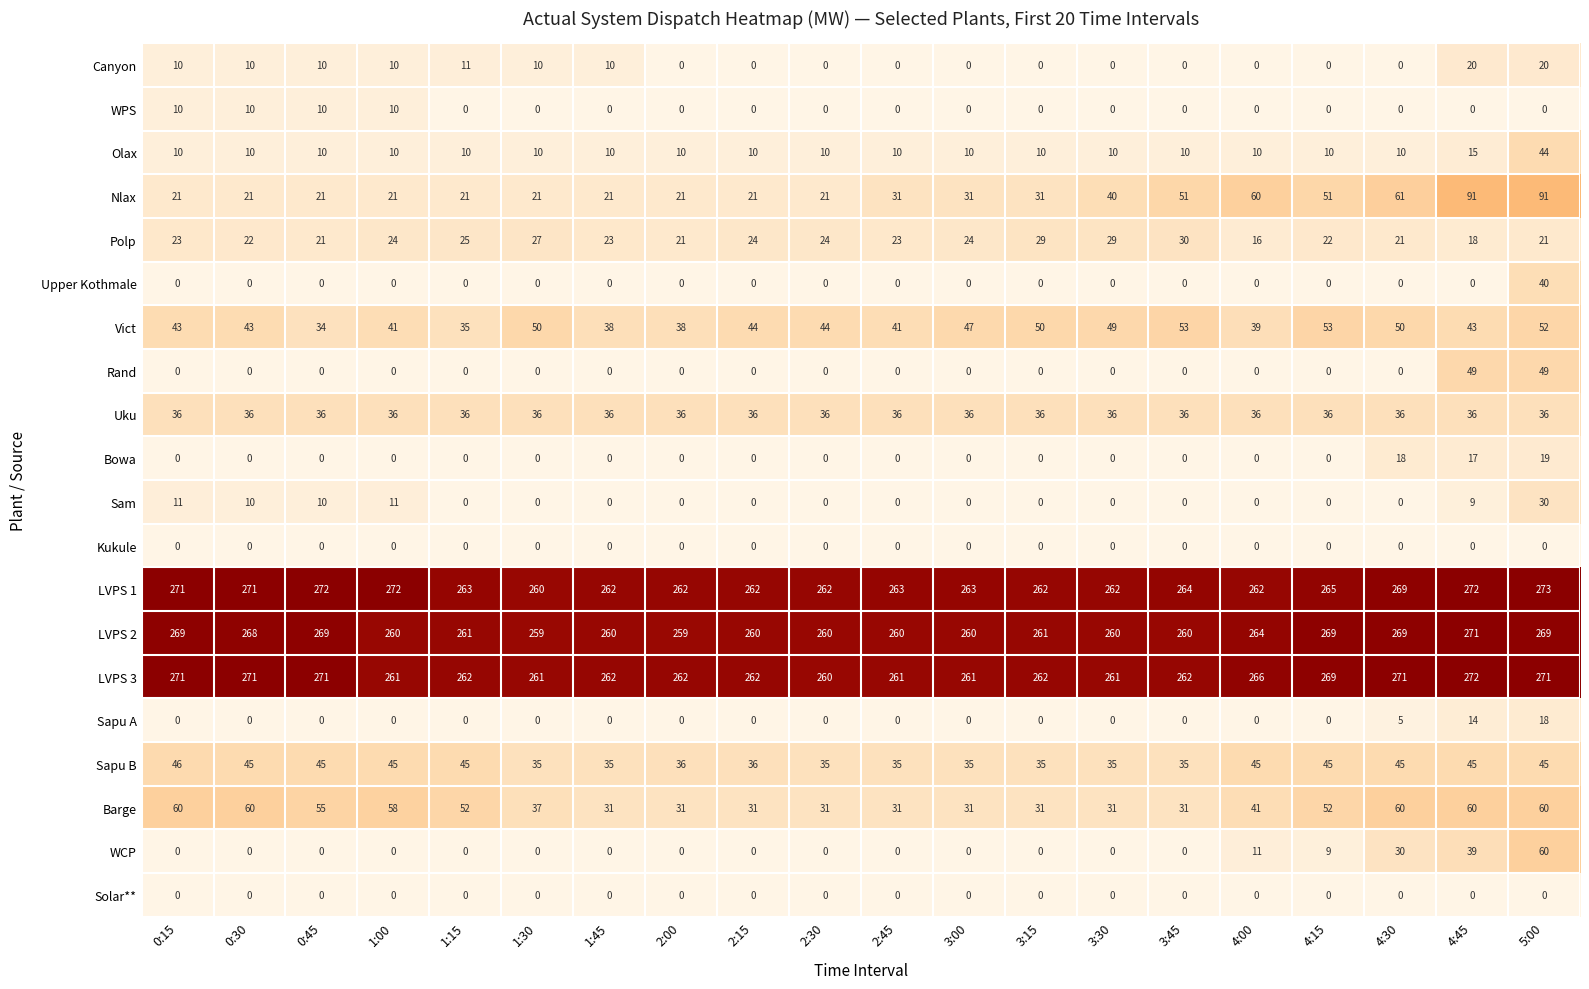

At how many categories does at least one series exceed 120?

20